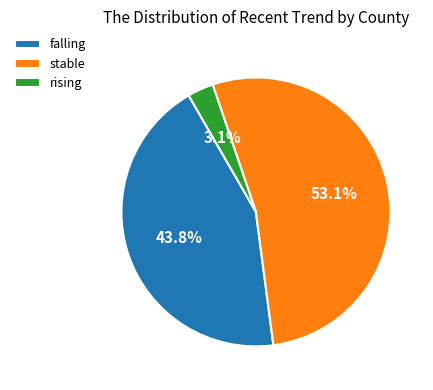

To the nearest percent, what is the difference between the largest and smallest slice percentages?

50%